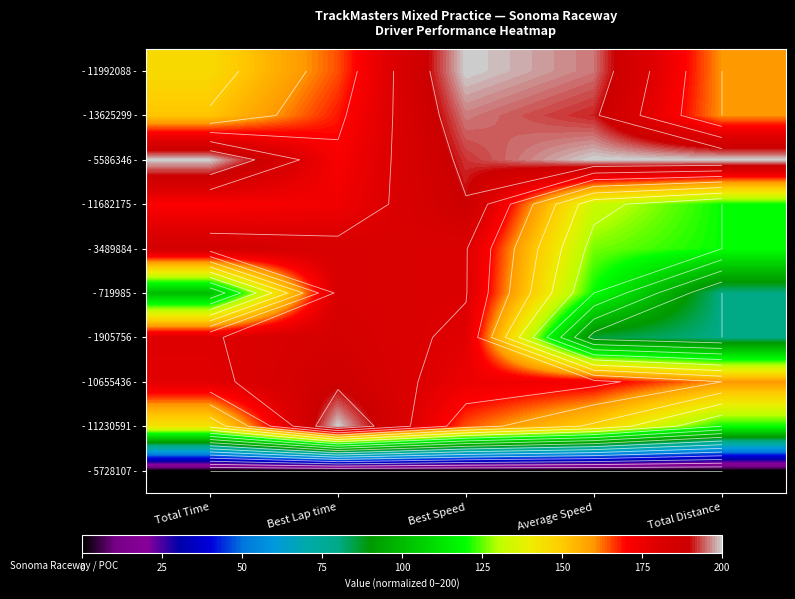

What is the total value across all series at Average Speed?

1373.1